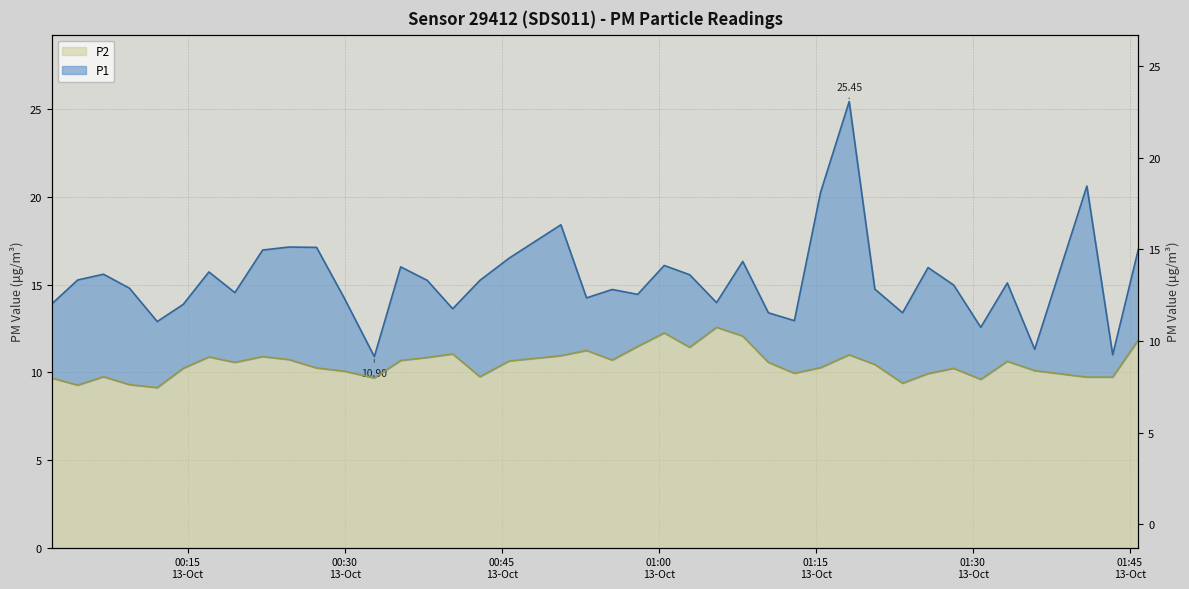

True or false: P1 has more than 2 points higher than both neighbors.

True